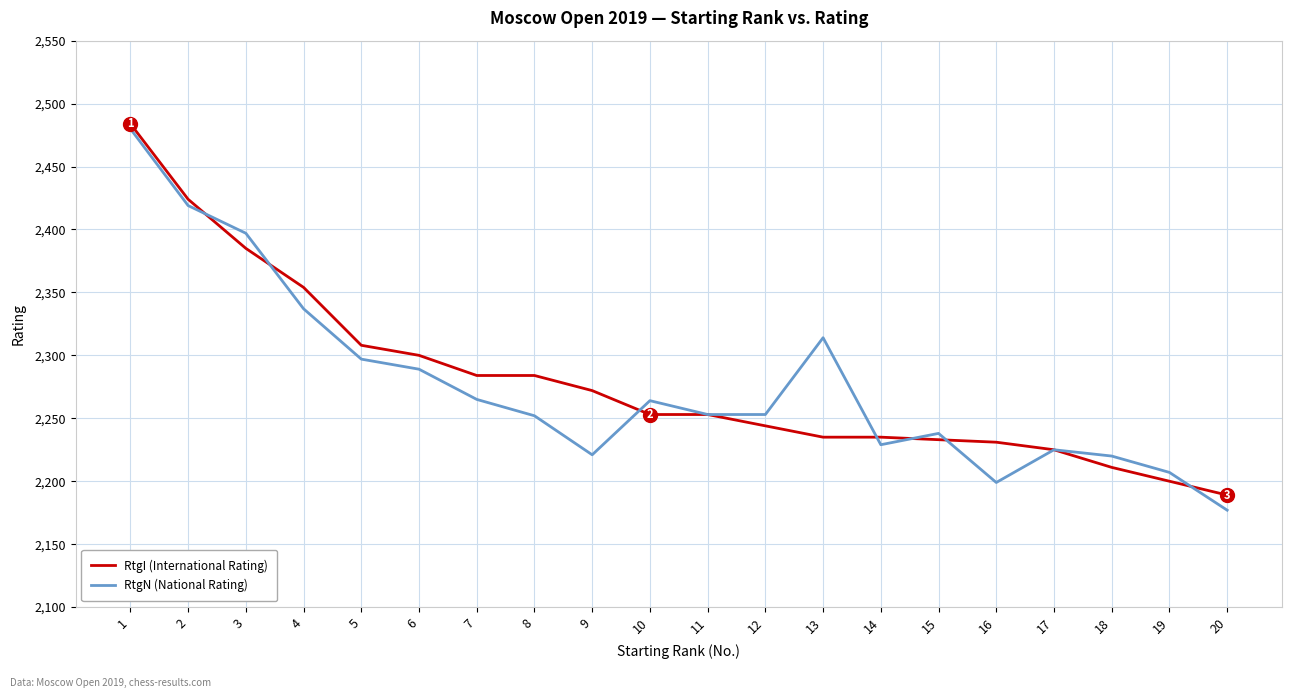

Rank the series at 13 from highest to lowest value.

RtgN (National Rating), RtgI (International Rating)